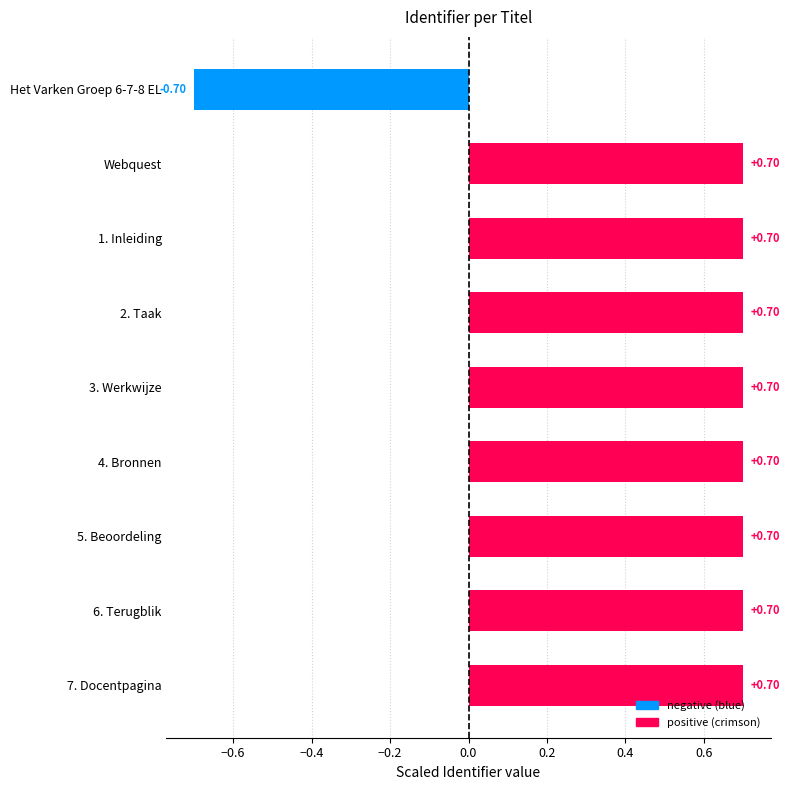

What is the sum of all values?

4.9